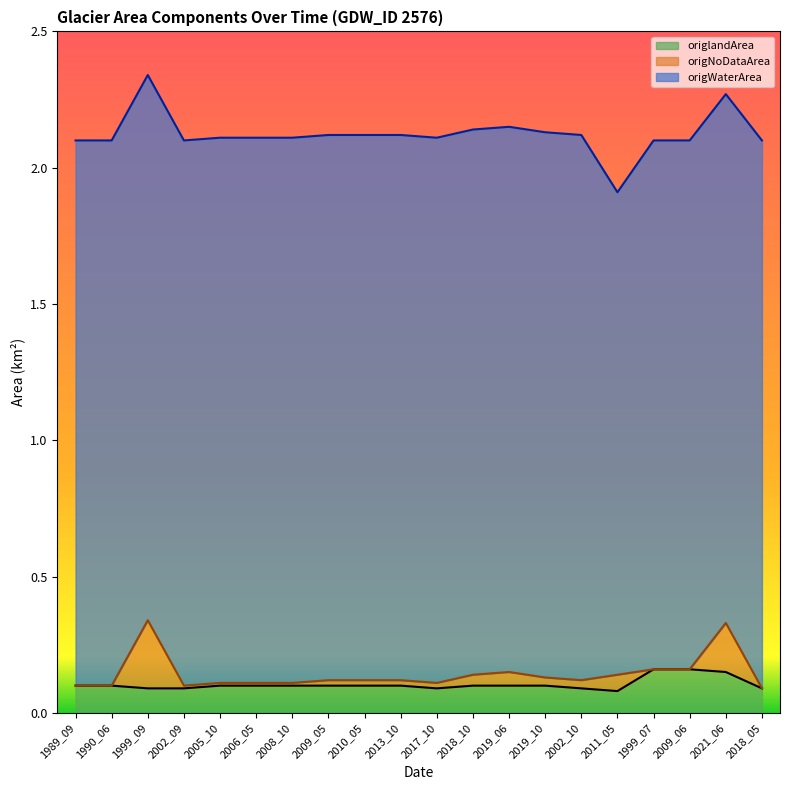

How many data points does each series have?

20